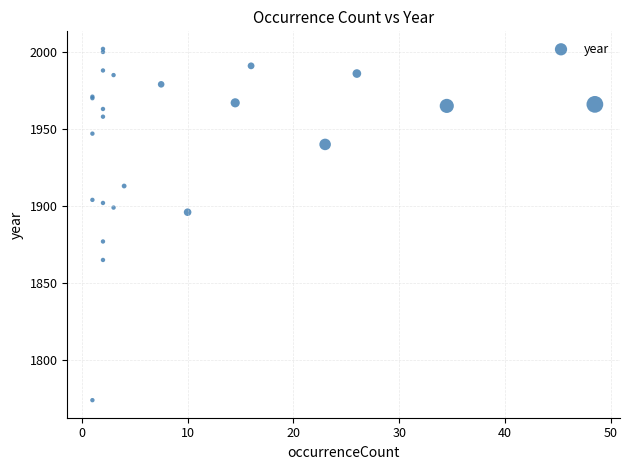

What Y value in the scatter plot is closest to 1888?

1896